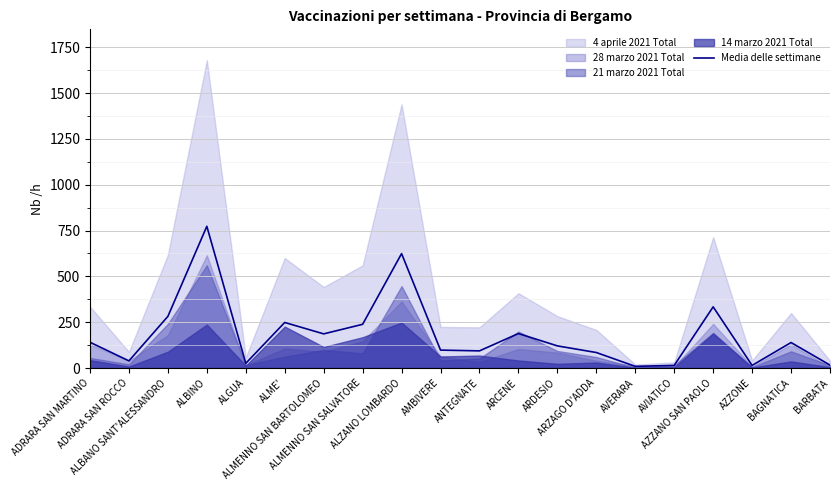

What position from the left is ADRARA SAN ROCCO?

2